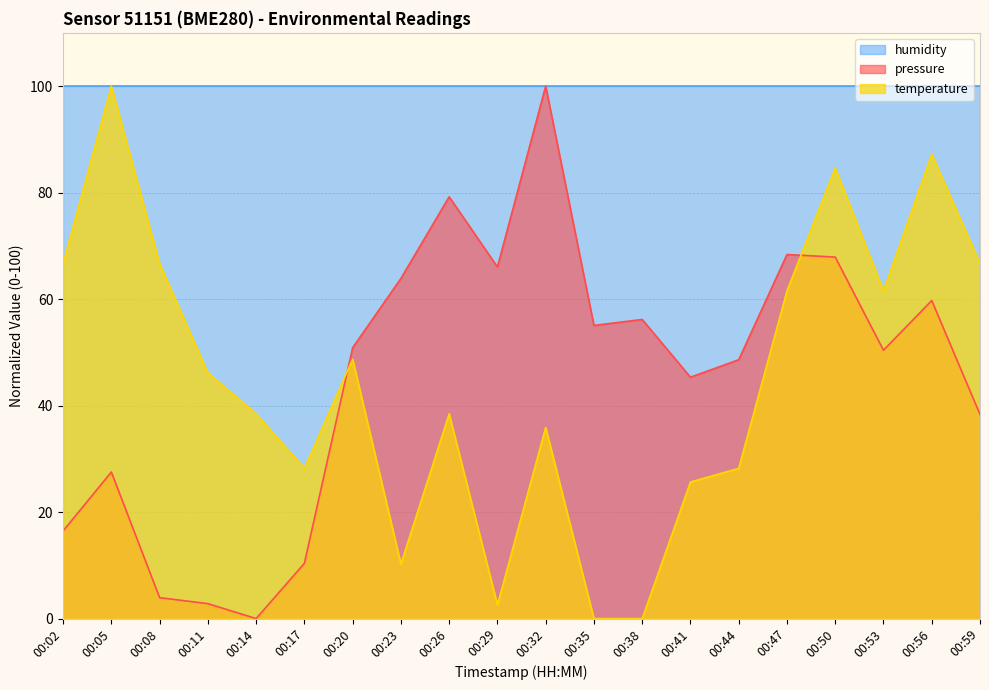

At how many categories does at least one series exceed 14?

20